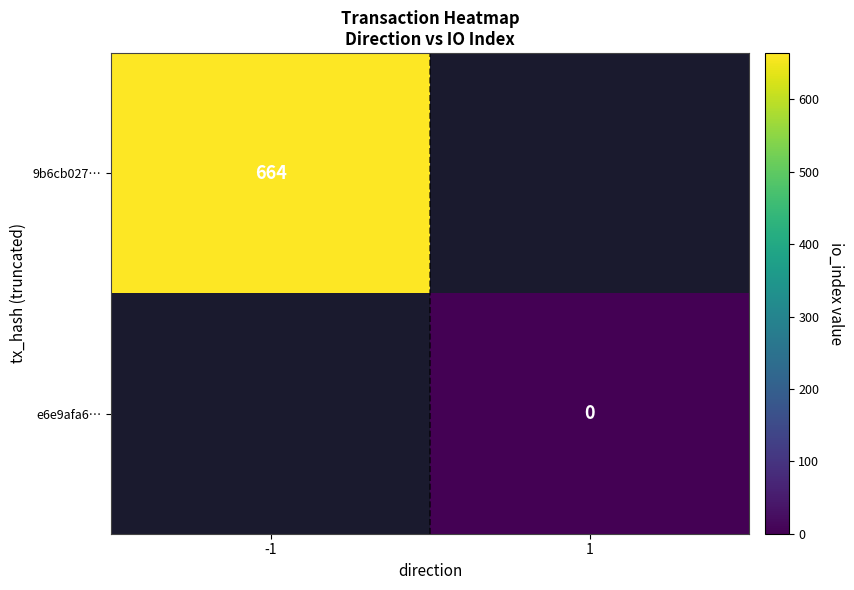

Is it true that 9b6cb027… equals 138 at -1?

False